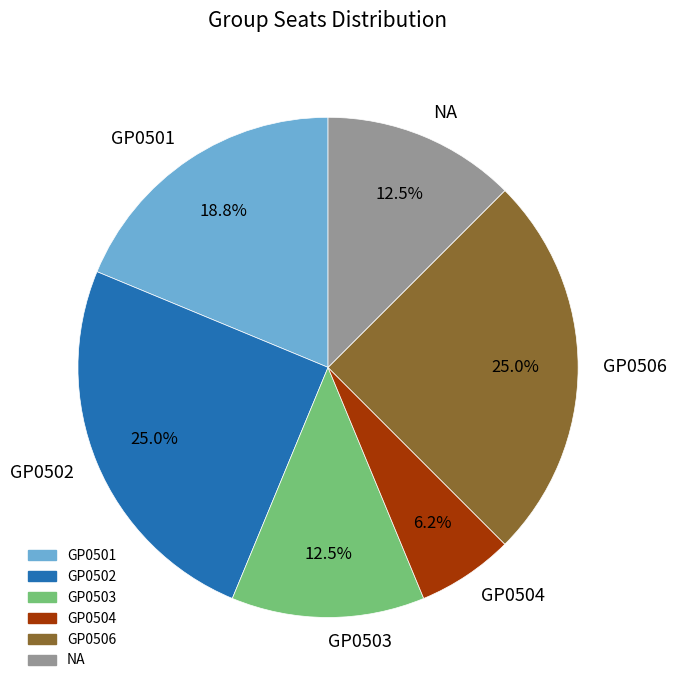

To the nearest percent, what is the combined percentage of NA and GP0504?

19%